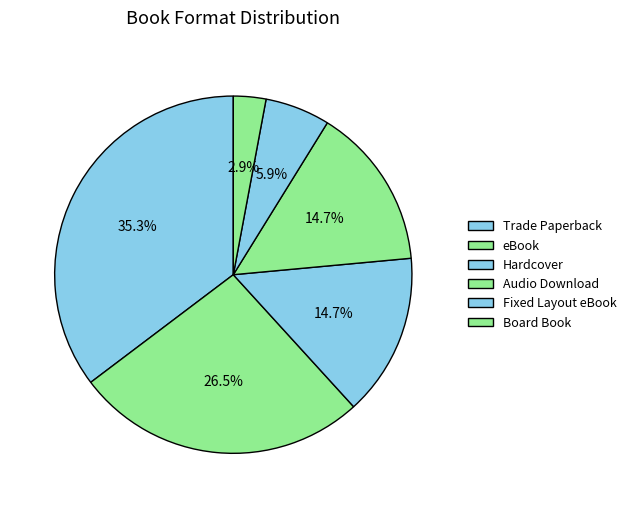

Which category has the smallest portion of the pie?

Board Book